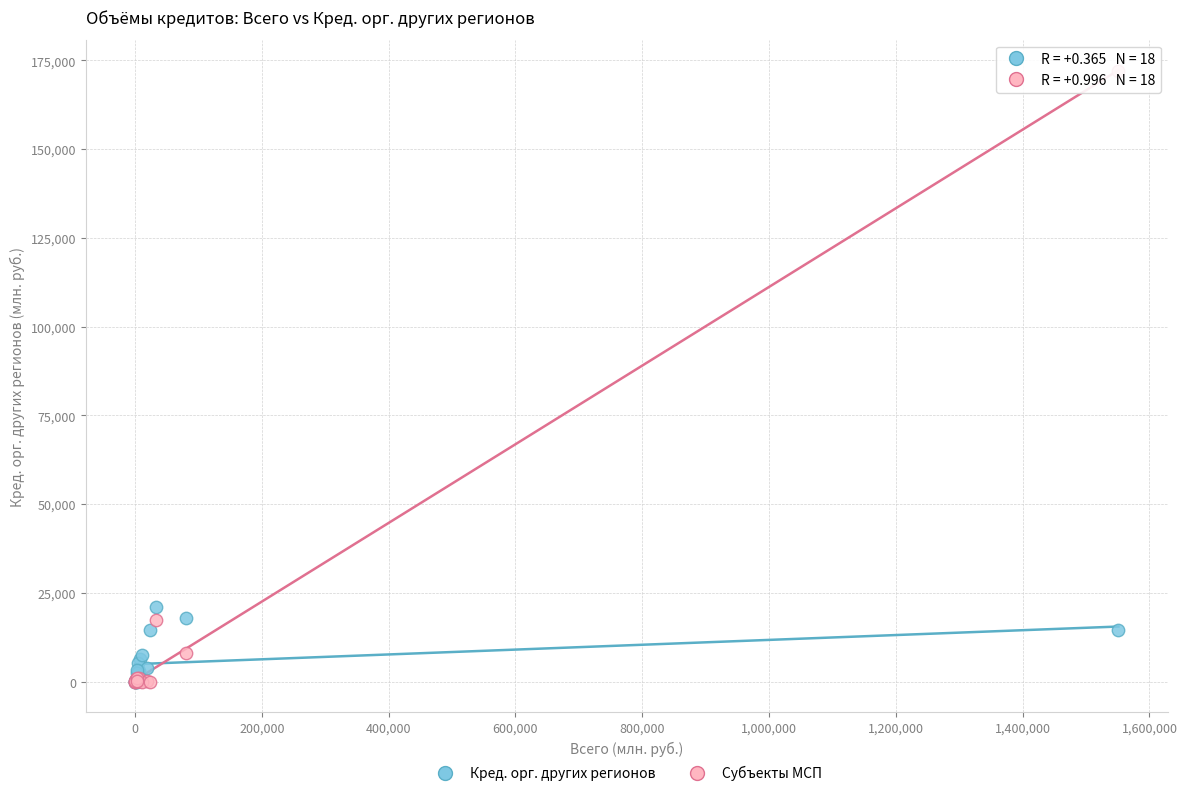

Across all series, what Y value is closest to 86079?

21127